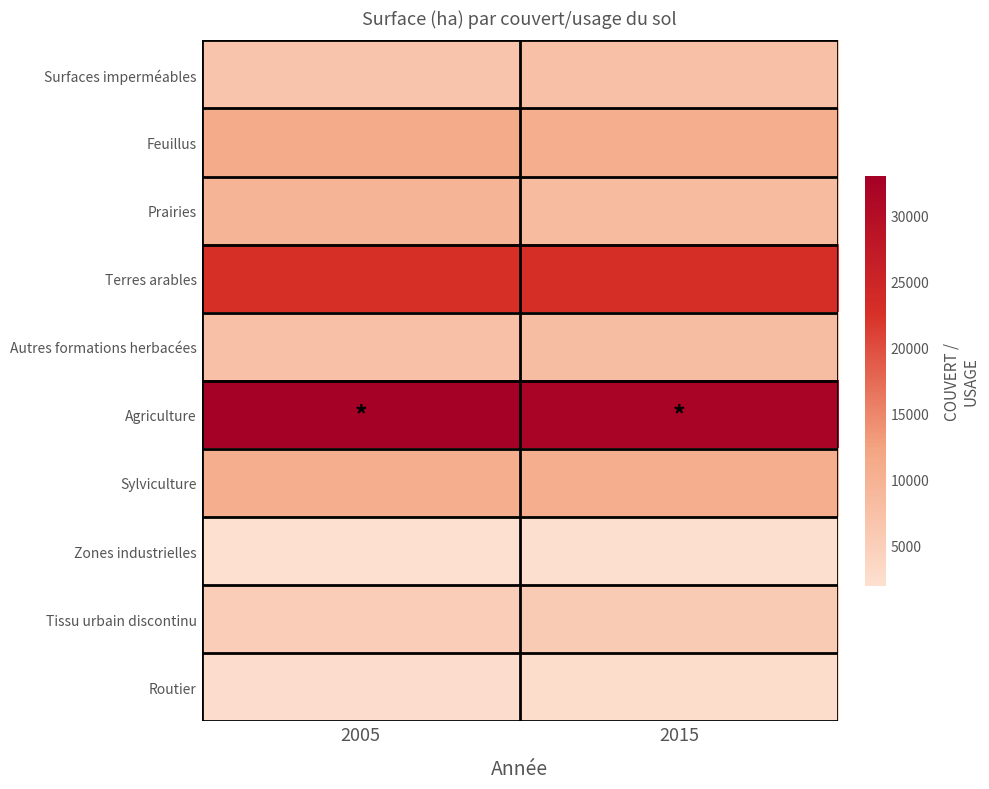

Which series has the largest total across all categories?

Agriculture